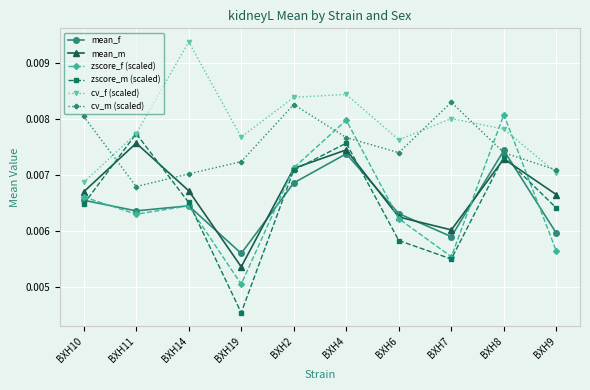

At which category does mean_f reach its first local peak?

BXH14